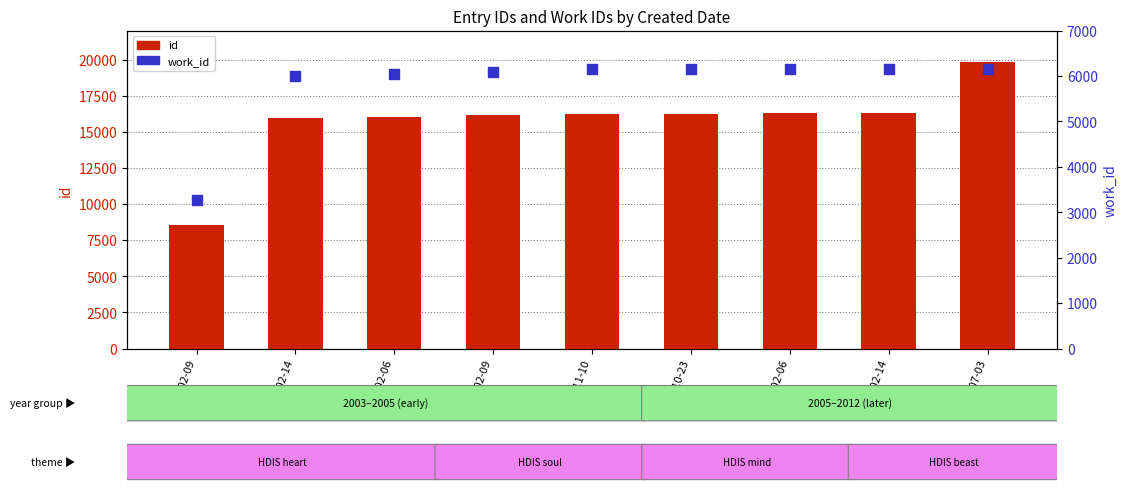

Which series reaches the minimum Y coordinate?

work_id